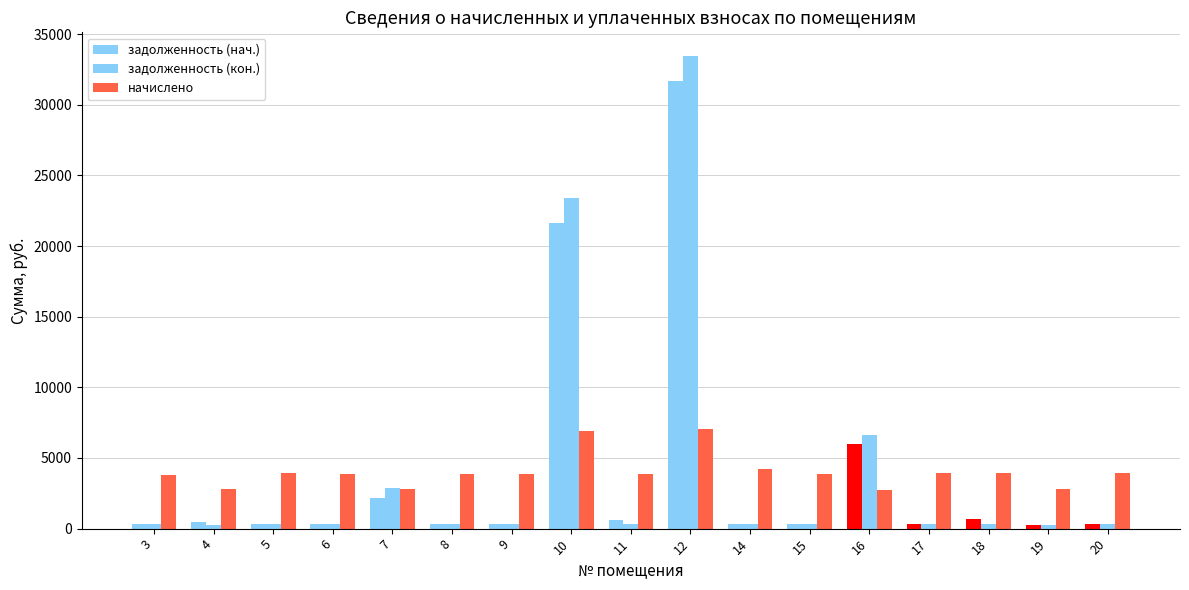

How many data points in задолженность (кон.) are less than 326?

8